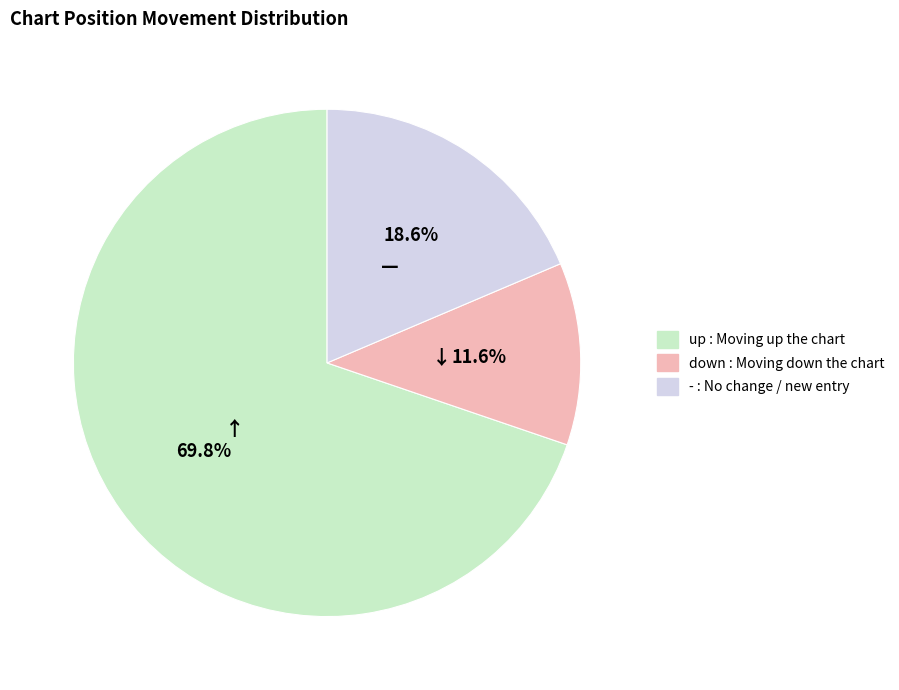

What is the largest slice in the pie chart?

up